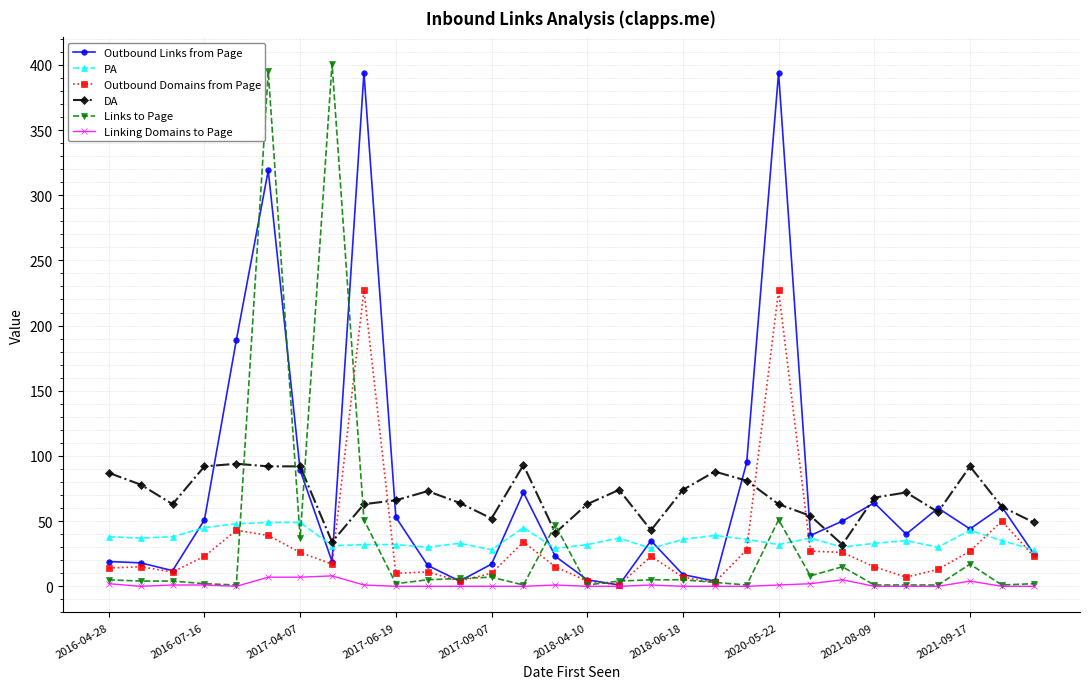

What is the minimum value for DA?

32